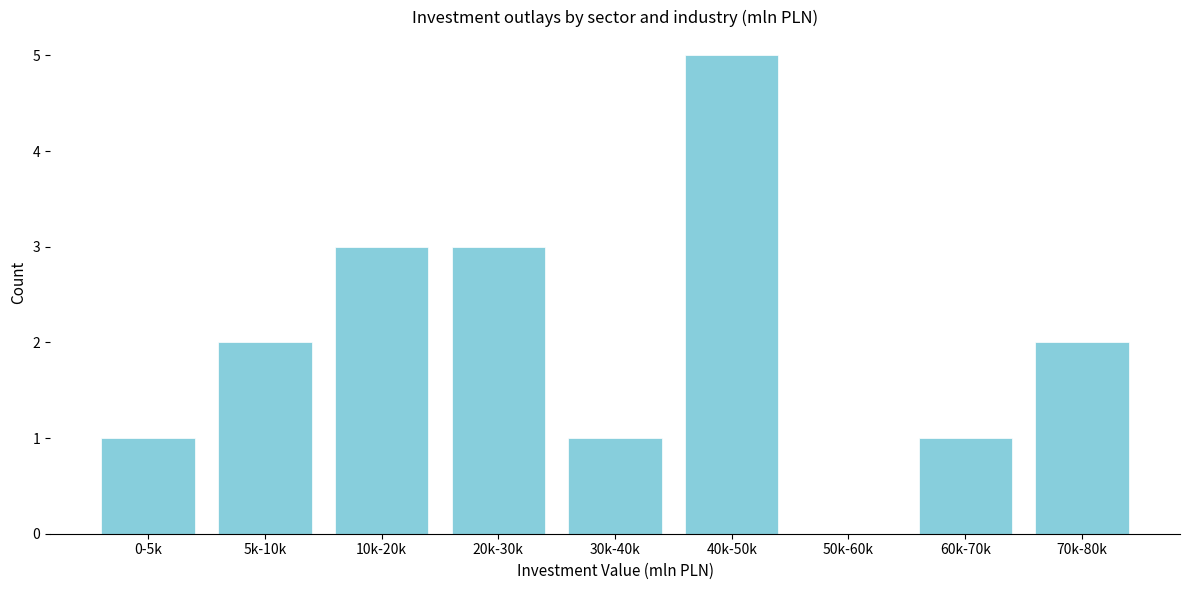

Reading left to right, transcribe all the data shown in this chart.

0-5k=1	5k-10k=2	10k-20k=3	20k-30k=3	30k-40k=1	40k-50k=5	50k-60k=0	60k-70k=1	70k-80k=2